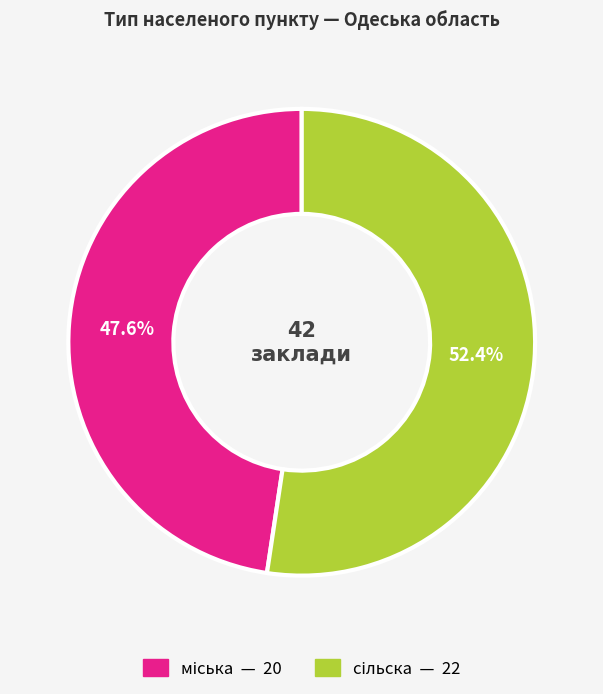

Is there a majority slice in this chart?

Yes